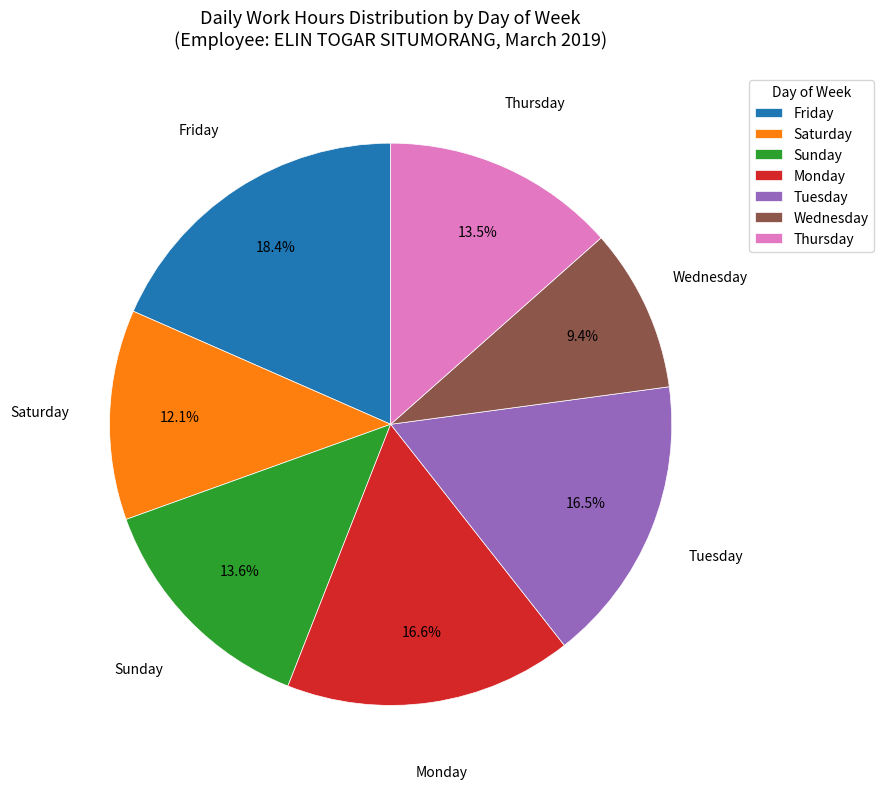

Between Tuesday and Saturday, which is larger?

Tuesday